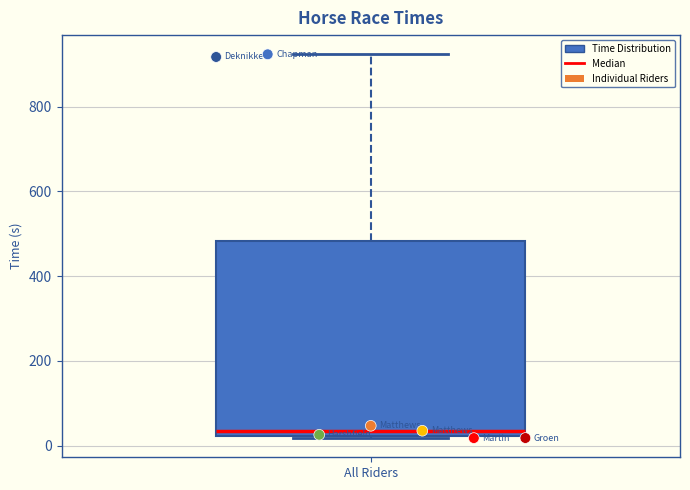

Transcribe this box plot: give where the median line is, the range the box spans, and where the two whiskers end, as read against the y-axis. The values are not printed on the chart, so give them approximately, as read against the axis.

median 40, box 20 to 480, whiskers 20 to 920